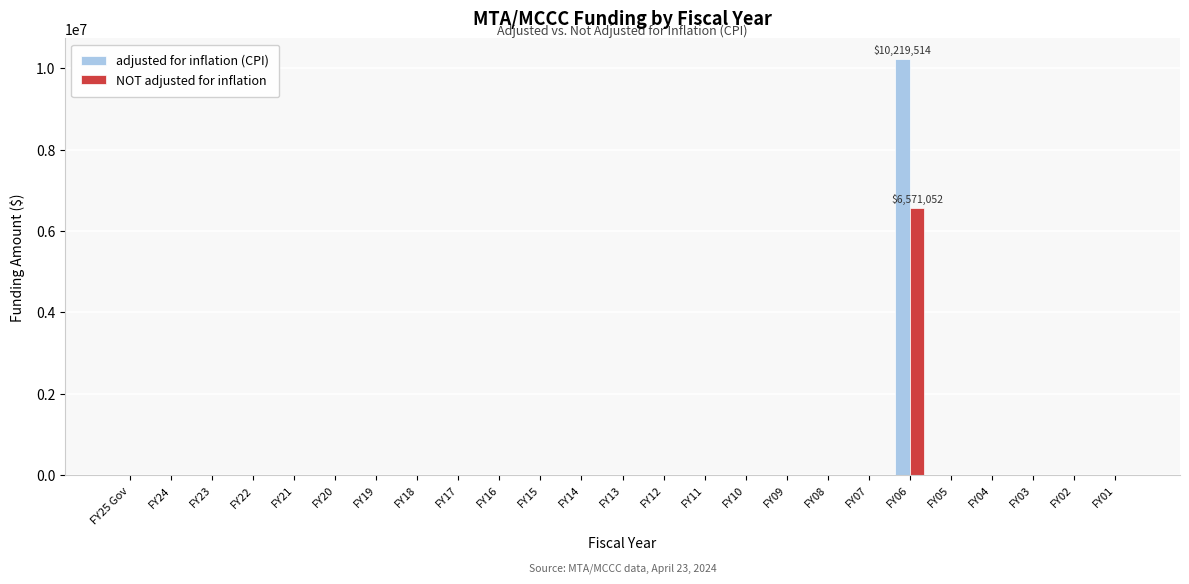

At which category is the sum across all series the highest?

FY06